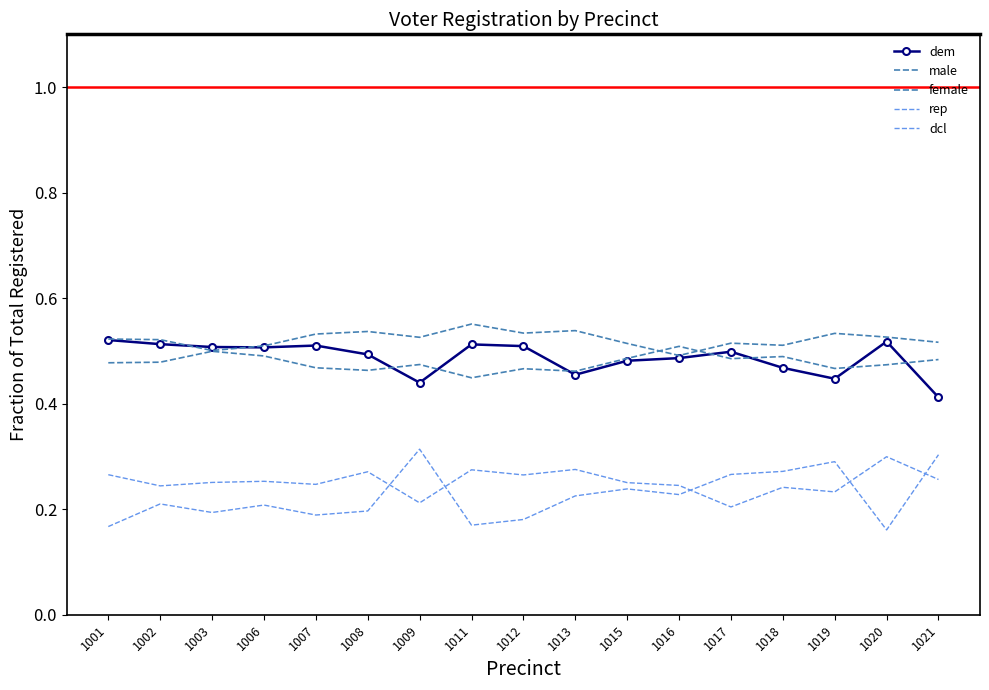

Which series ends up on top after the final intersection of male and dem?

male